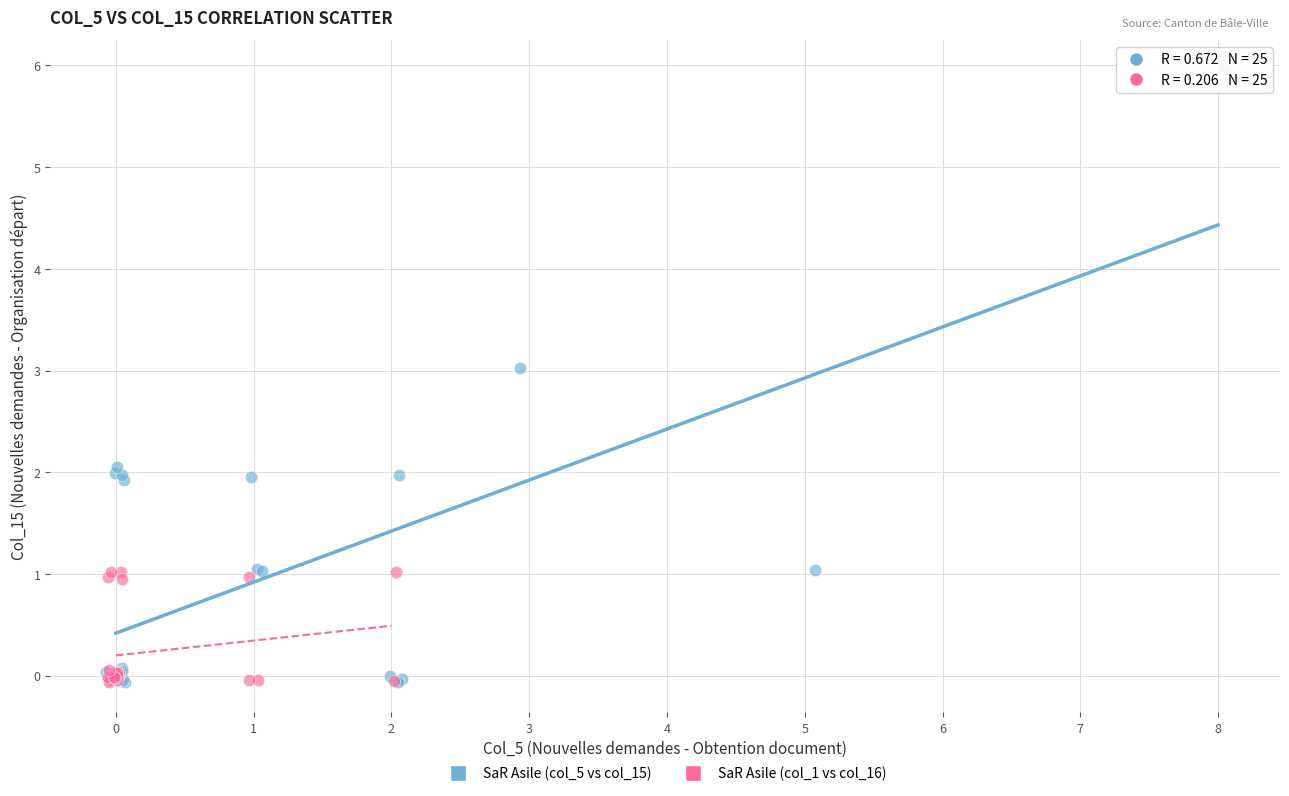

Which series has the largest Y range (max minus min)?

SaR Asile (col_5 vs col_15)